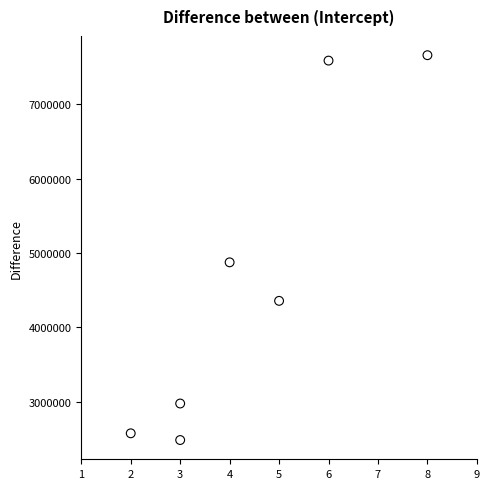

What is the range of X values (max minus min)?

6